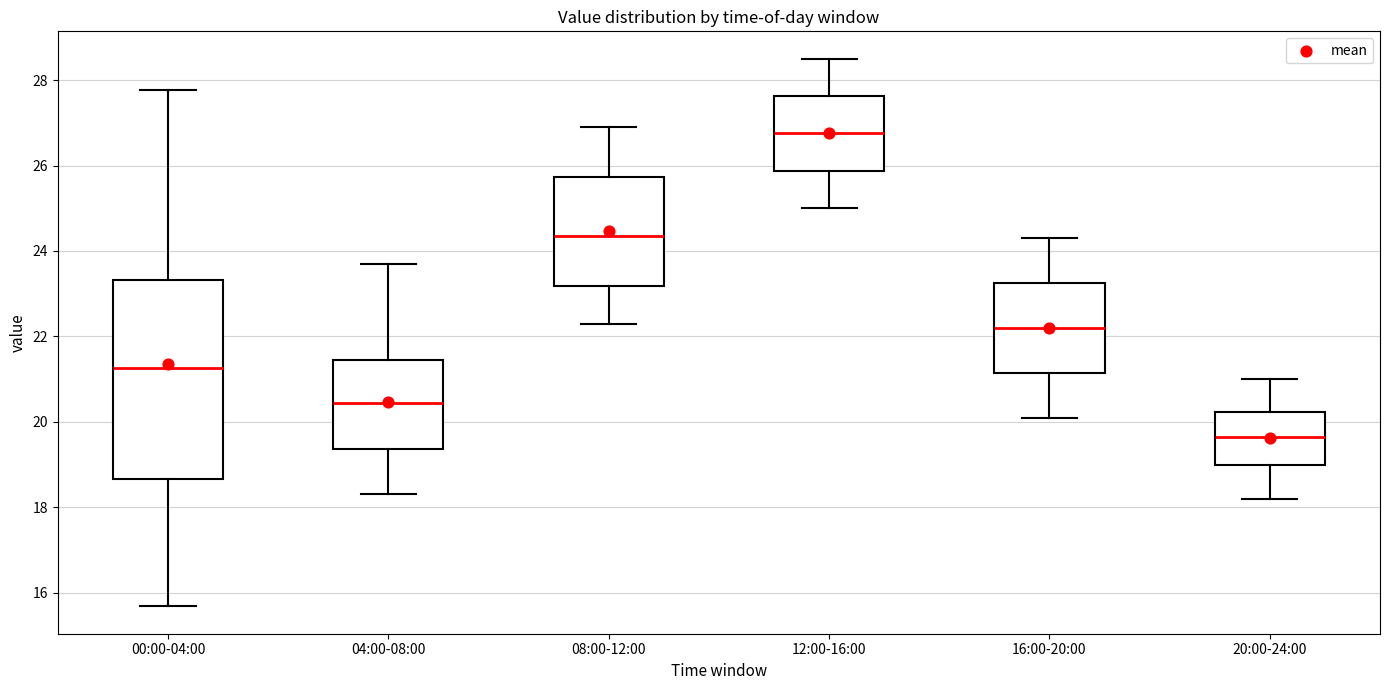

Comparing the boxes themselves (not the whiskers), which one is the tallest?

00:00-04:00